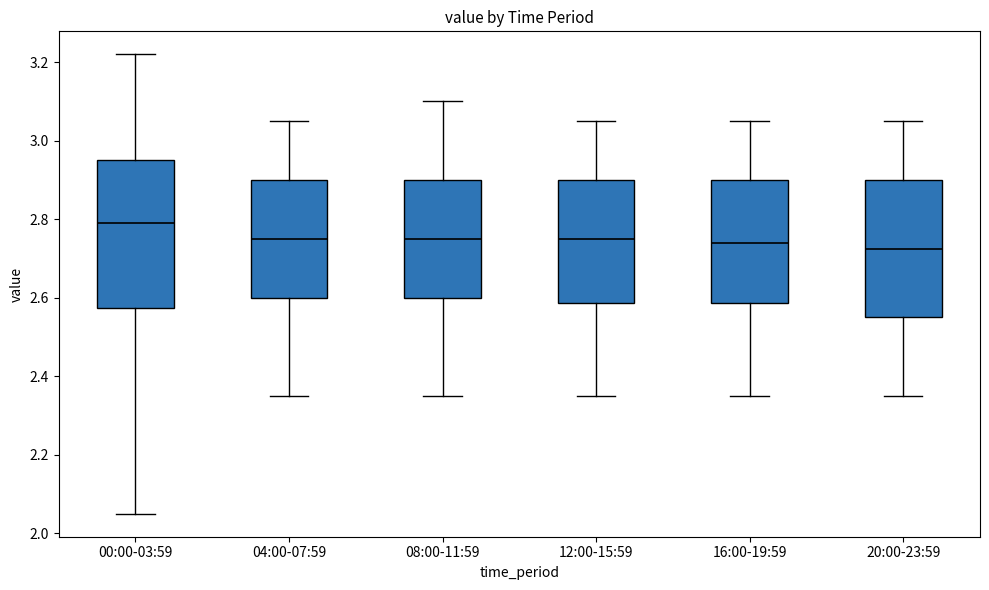

Reading left to right, transcribe this box plot: for each box, give where its median line is, the range the box spans, and where its two whiskers end, as read against the y-axis. The values are not printed on the chart, so give them approximately, as read against the axis.

00:00-03:59: median 2.80, box 2.58 to 2.96, whiskers 2.06 to 3.22
04:00-07:59: median 2.76, box 2.60 to 2.90, whiskers 2.36 to 3.06
08:00-11:59: median 2.76, box 2.60 to 2.90, whiskers 2.36 to 3.10
12:00-15:59: median 2.76, box 2.58 to 2.90, whiskers 2.36 to 3.06
16:00-19:59: median 2.74, box 2.58 to 2.90, whiskers 2.36 to 3.06
20:00-23:59: median 2.72, box 2.56 to 2.90, whiskers 2.36 to 3.06